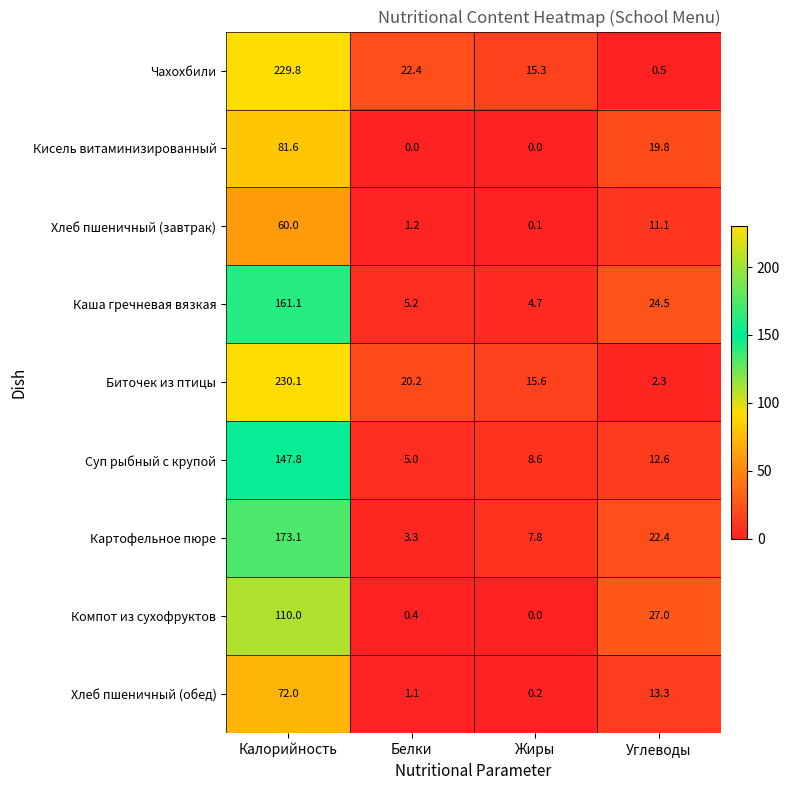

List the labels in order of Чахохбили value, largest first.

Калорийность, Белки, Жиры, Углеводы